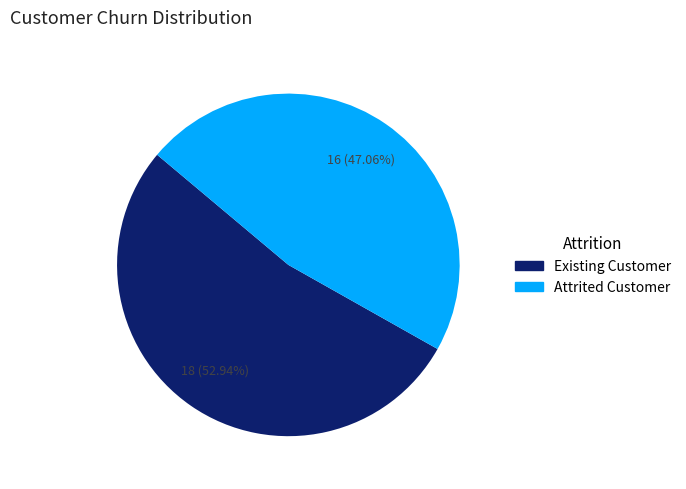

Is the sum of Attrited Customer and Existing Customer greater than half?

Yes